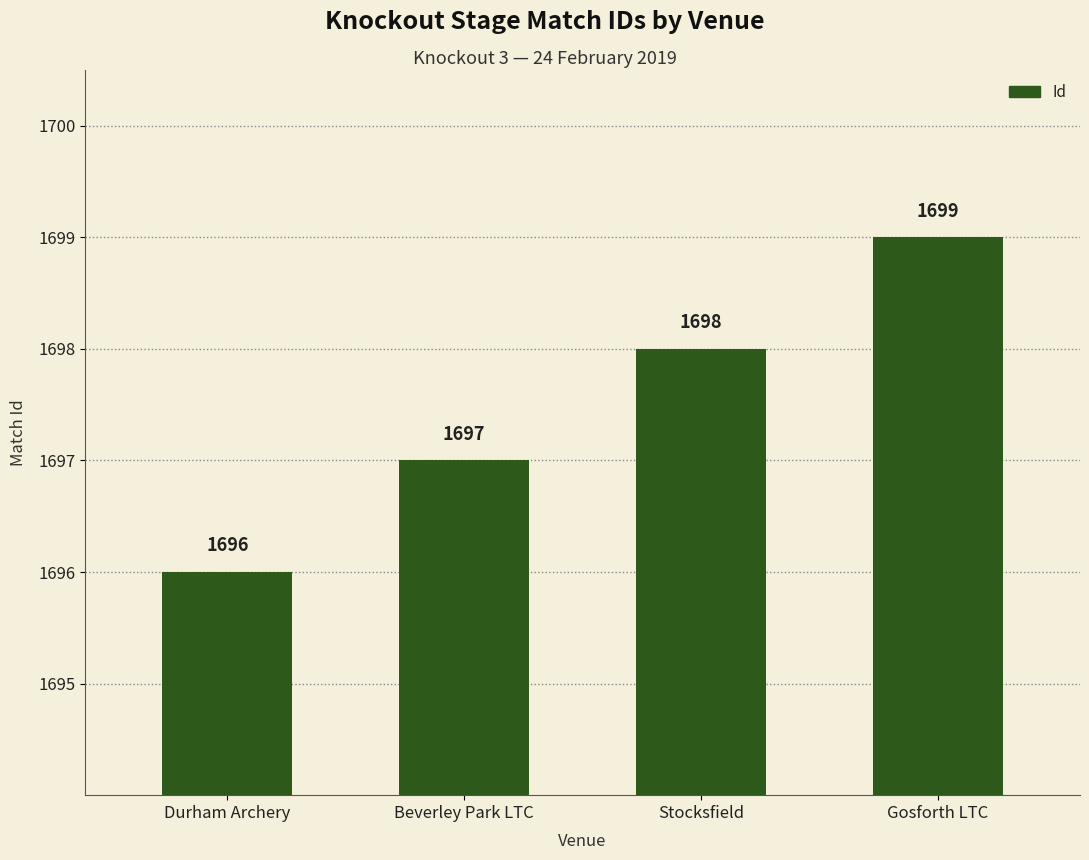

What is the difference between the maximum and minimum values?

3